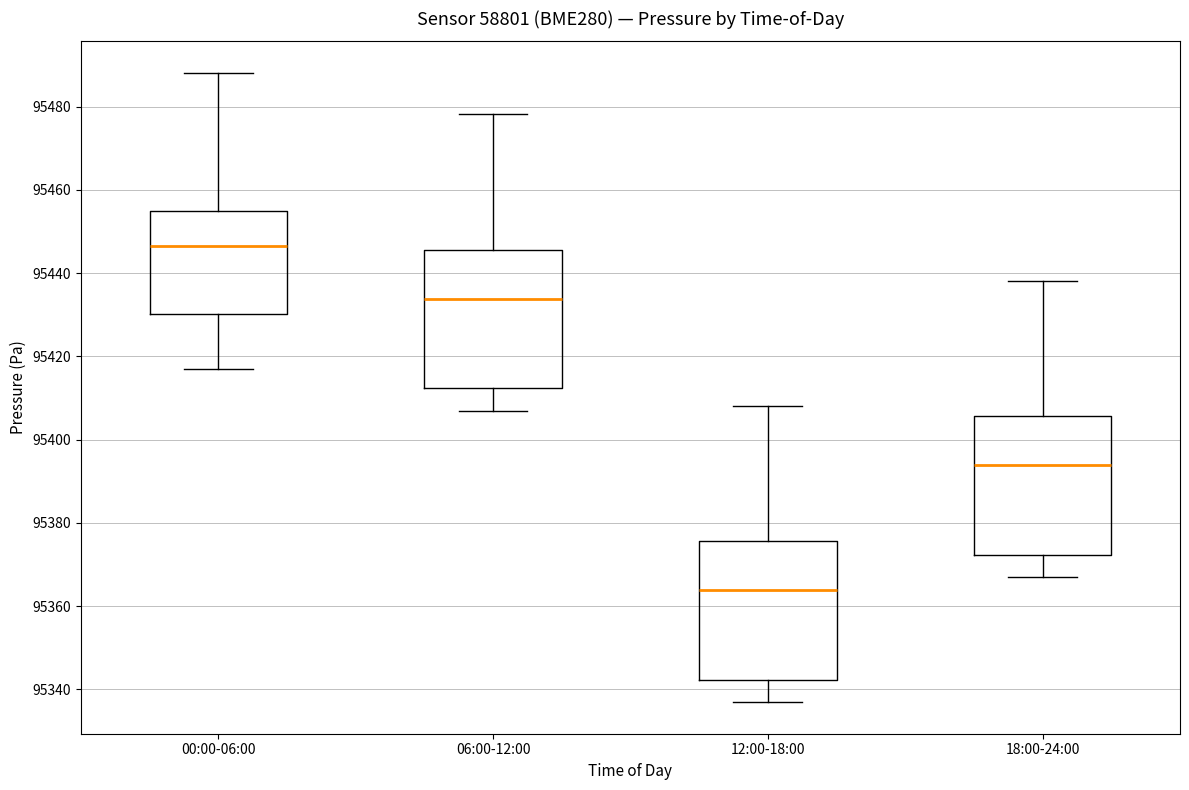

Reading left to right, transcribe this box plot: for each box, give where its median line is, the range the box spans, and where its two whiskers end, as read against the y-axis. The values are not printed on the chart, so give them approximately, as read against the axis.

00:00-06:00: median 95446, box 95430 to 95454, whiskers 95416 to 95488
06:00-12:00: median 95434, box 95412 to 95446, whiskers 95406 to 95478
12:00-18:00: median 95364, box 95342 to 95376, whiskers 95336 to 95408
18:00-24:00: median 95394, box 95372 to 95406, whiskers 95366 to 95438